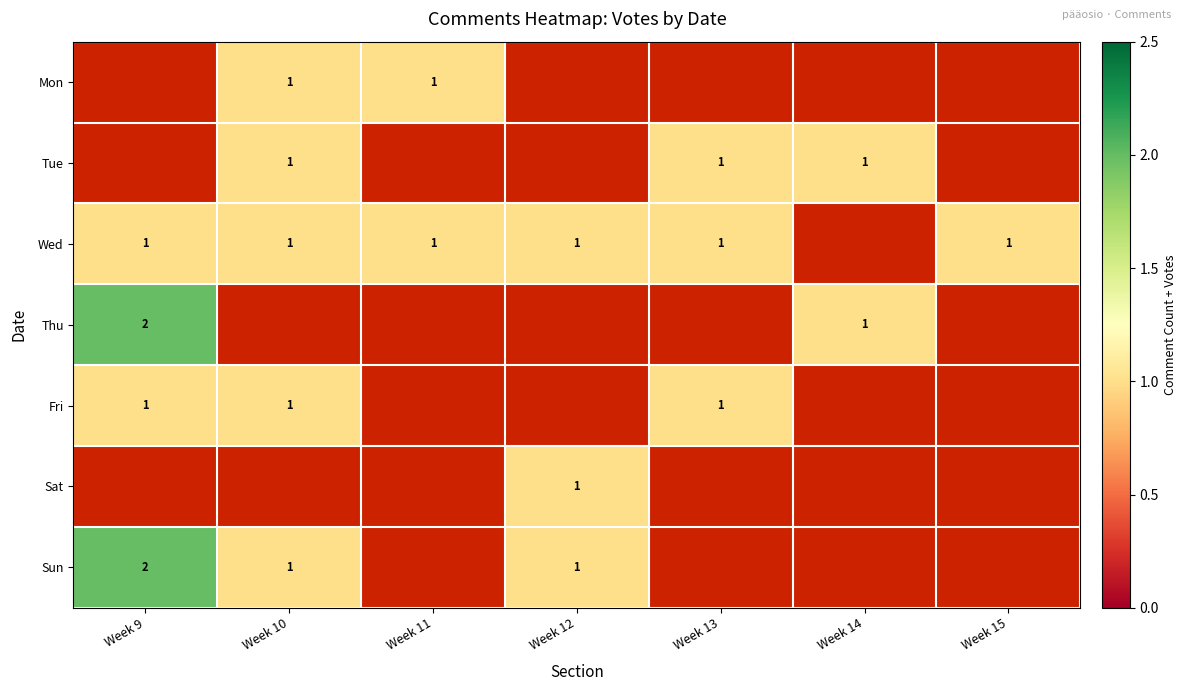

The value of Thu at Week 9 is 2. True or false?

True